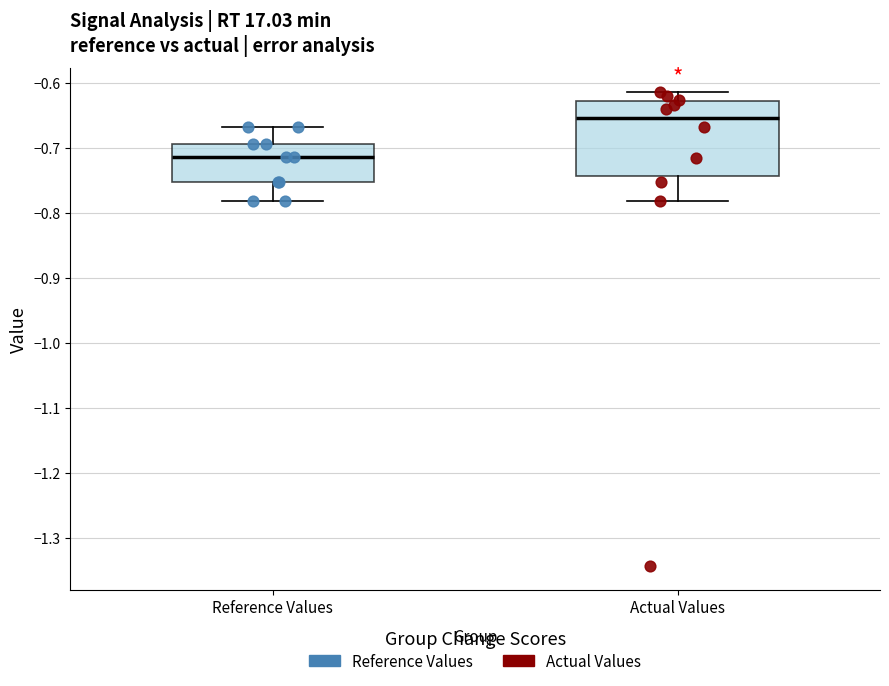

Reading left to right, read every box against the y-axis: the position of its median line, the range the box covers, and the ends of its whiskers. The values are not printed on the chart, so give them approximately, as read against the axis.

Reference Values: median -0.72, box -0.75 to -0.69, whiskers -0.78 to -0.67
Actual Values: median -0.65, box -0.74 to -0.63, whiskers -0.78 to -0.61